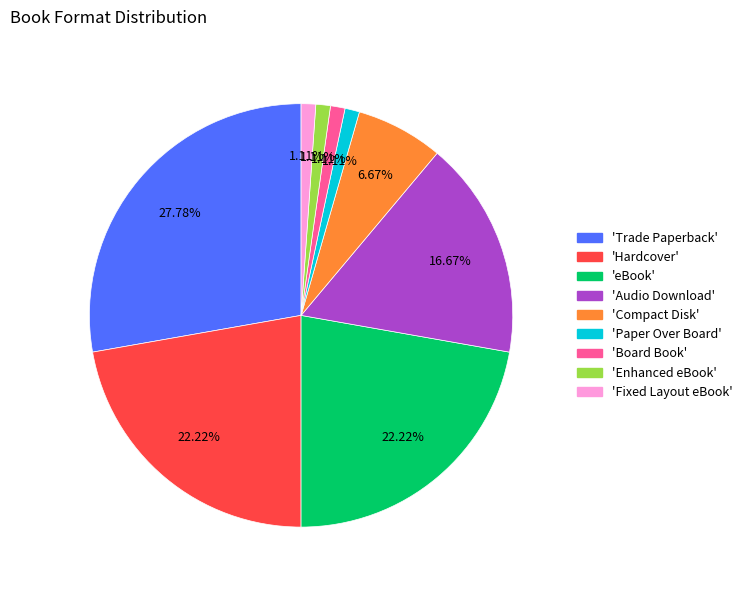

Which slice is the largest?

'Trade Paperback'